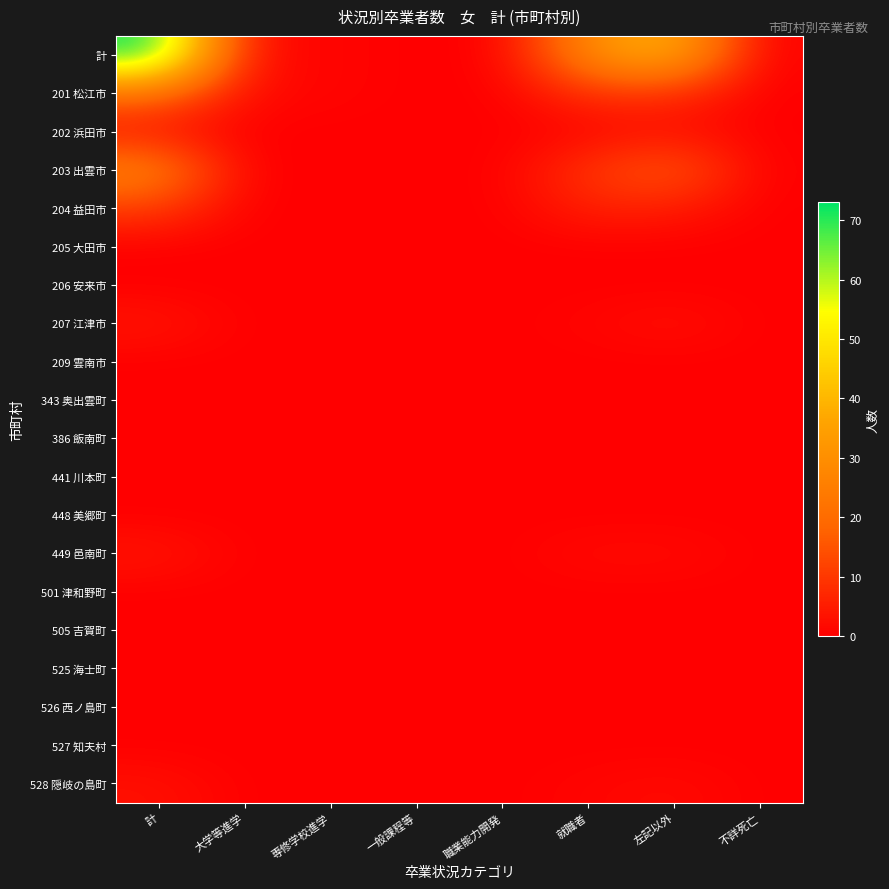

Between 専修学校進学 and 左記以外, which series saw the biggest shift?

計